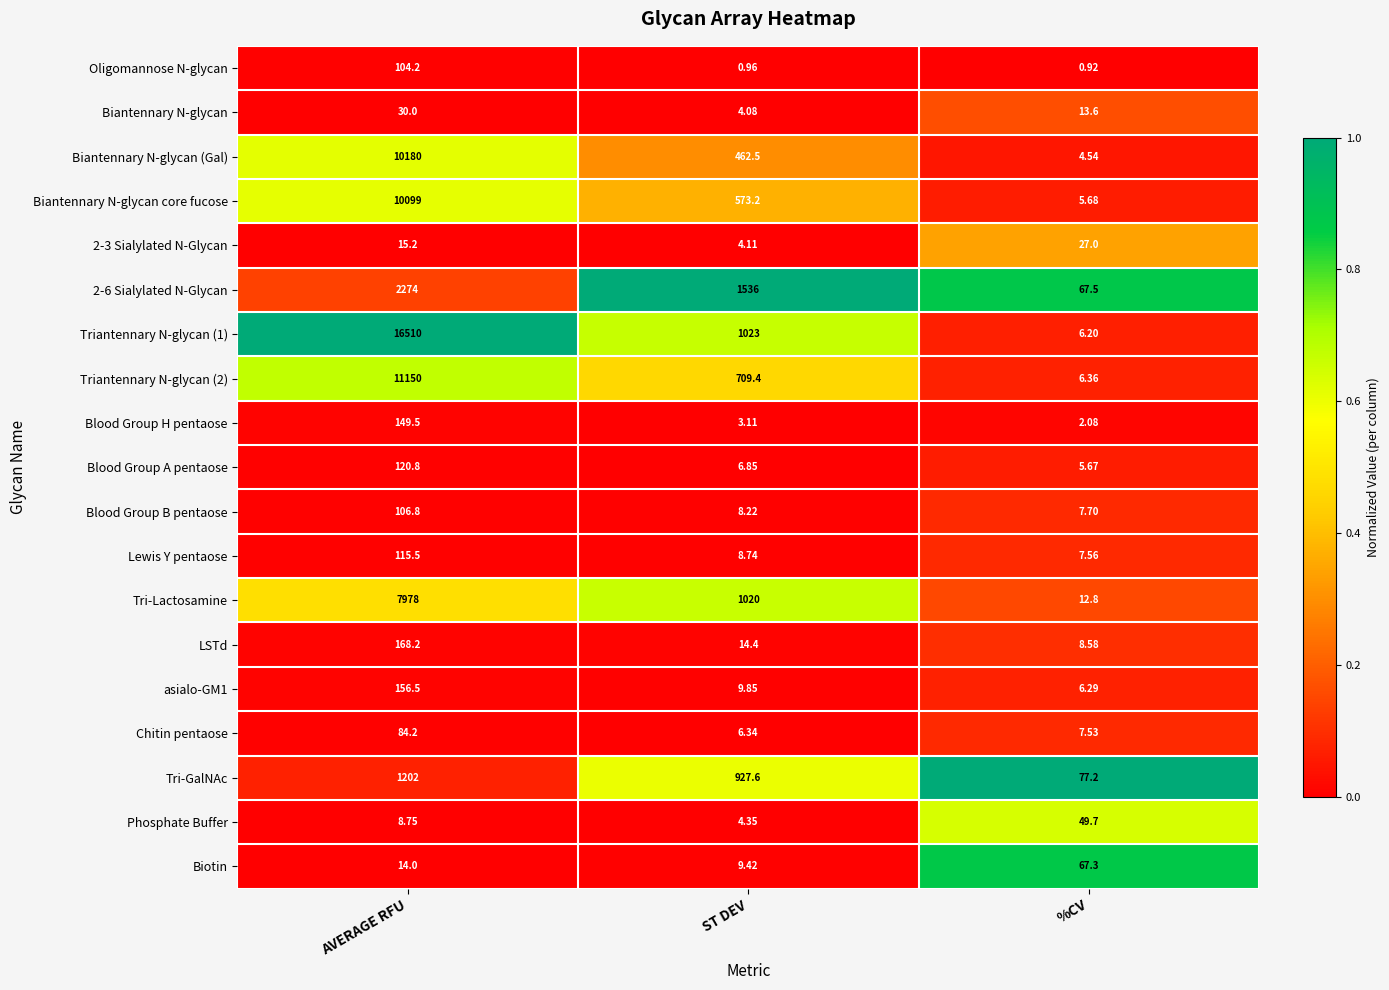

Which series has the largest range (max minus min)?

Triantennary N-glycan (1)